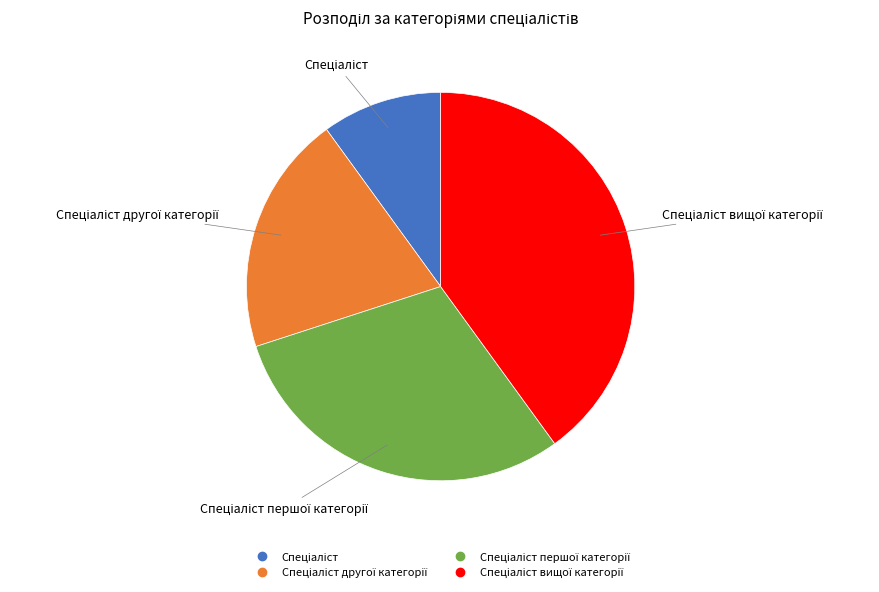

Is there a majority slice in this chart?

No